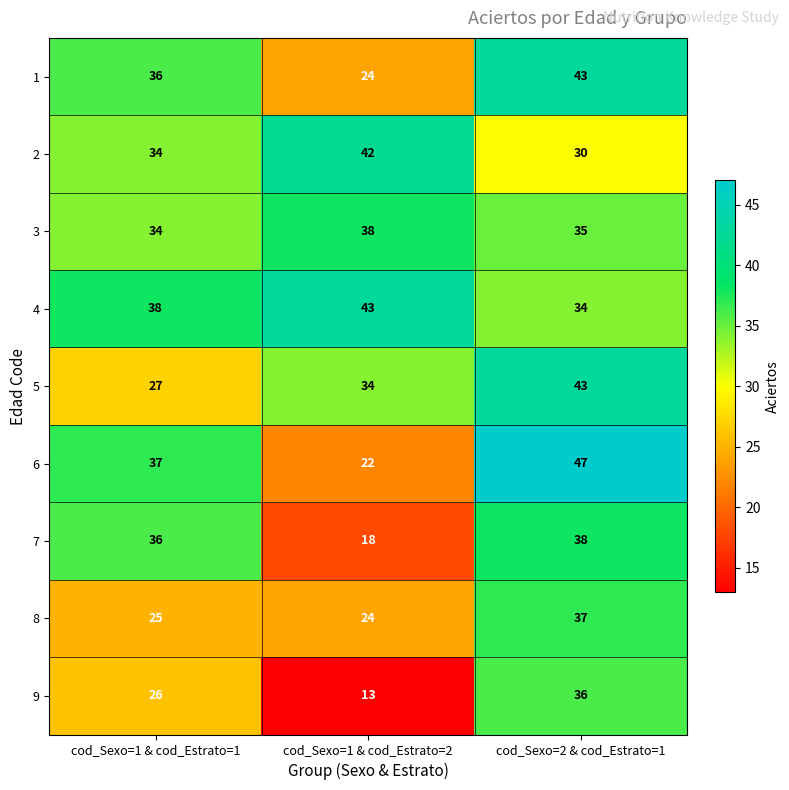

The value of 8 at cod_Sexo=1 & cod_Estrato=2 is 24. True or false?

True